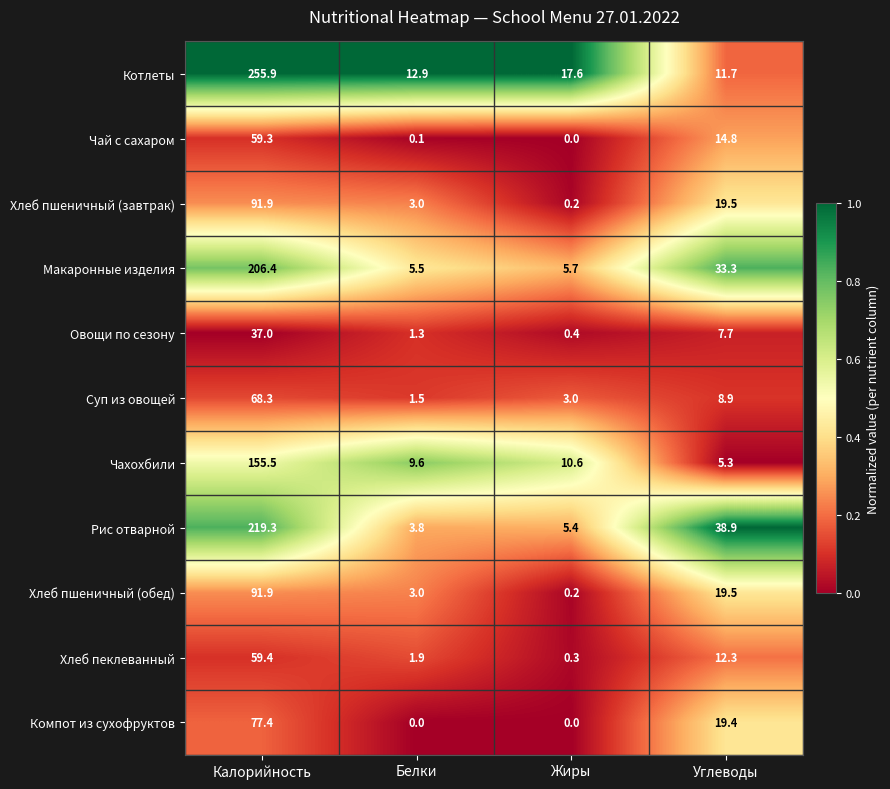

What is the difference between the maximum and minimum values in the Хлеб пеклеванный series?

59.1